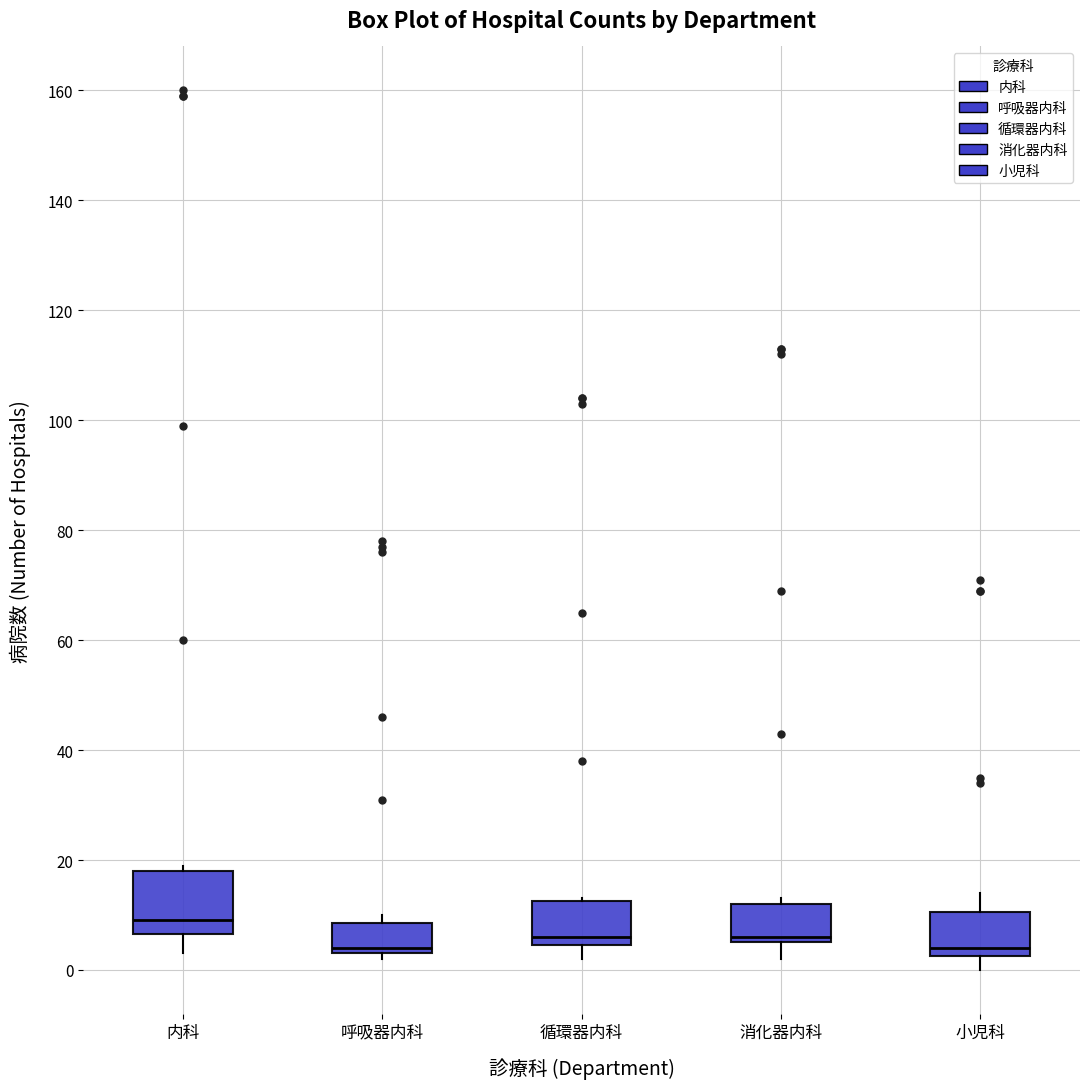

Reading left to right, read every box against the y-axis: the position of its median line, the range the box covers, and the ends of its whiskers. The values are not printed on the chart, so give them approximately, as read against the axis.

内科: median 10, box 6 to 18, whiskers 4 to 20
呼吸器内科: median 4 (just above the box's lower edge), box 4 to 8, whiskers 2 to 10
循環器内科: median 6, box 4 to 12, whiskers 2 to 14
消化器内科: median 6 (just above the box's lower edge), box 6 to 12, whiskers 2 to 14
小児科: median 4, box 2 to 10, whiskers 0 to 14